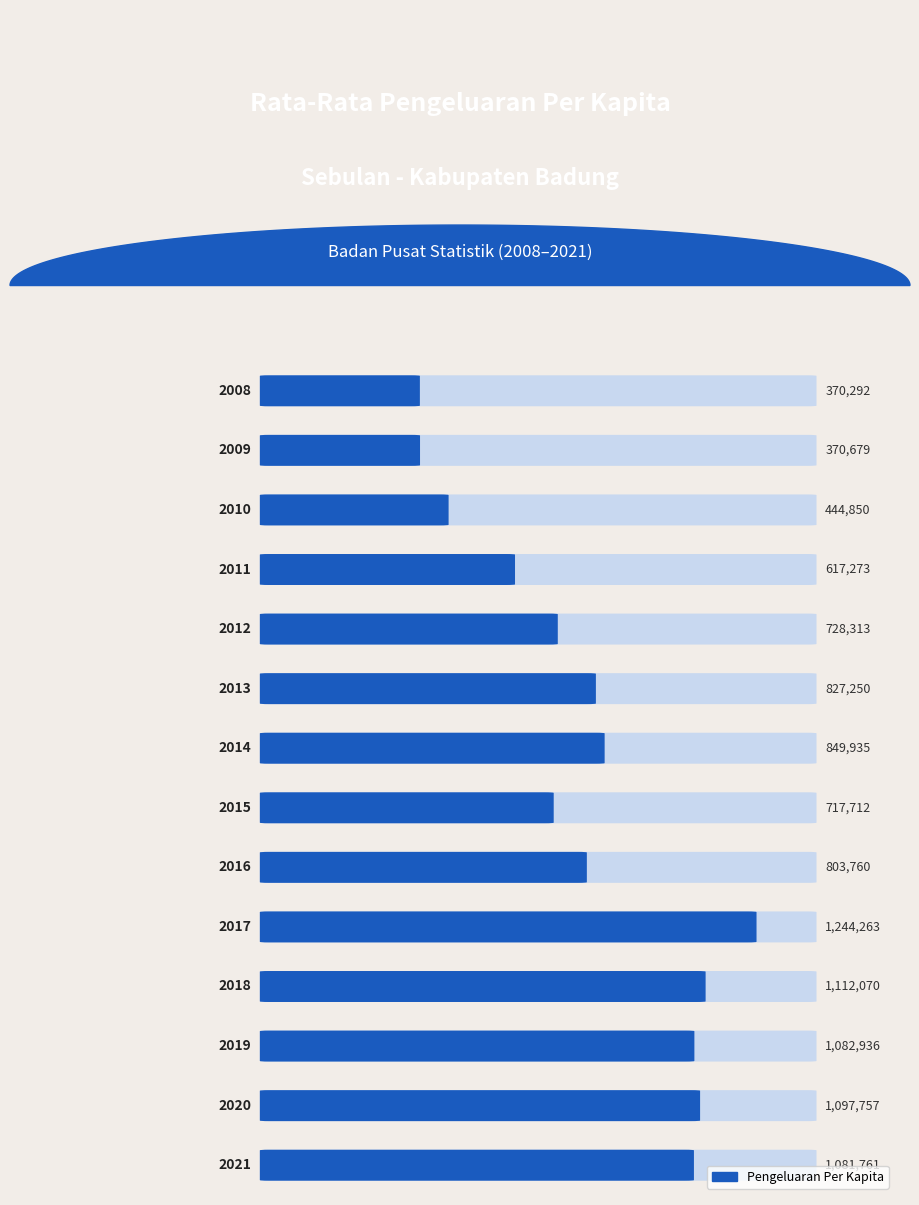

What is the change in value from 2008 to 2009?

+387